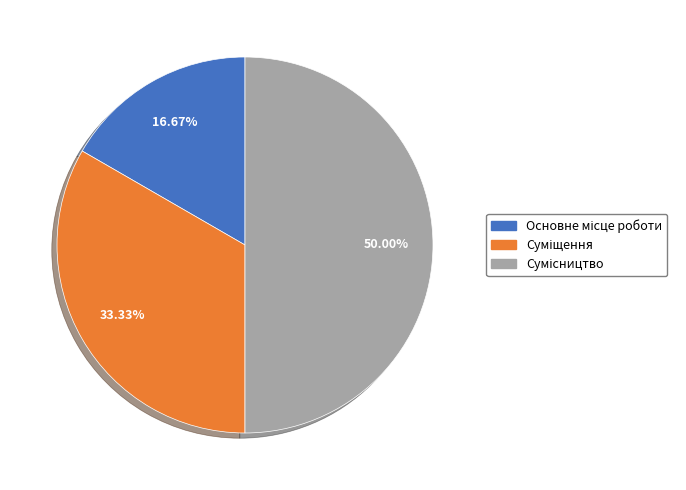

How many segments does this pie chart have?

3